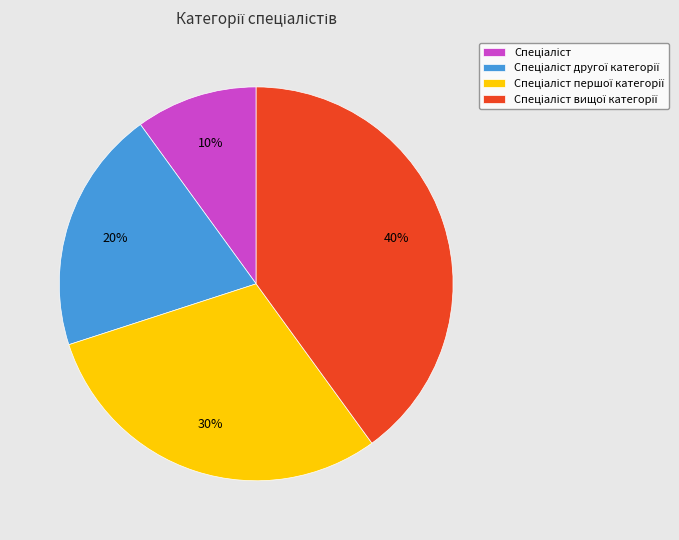

To the nearest percent, what is the difference between the largest and smallest slice percentages?

30%